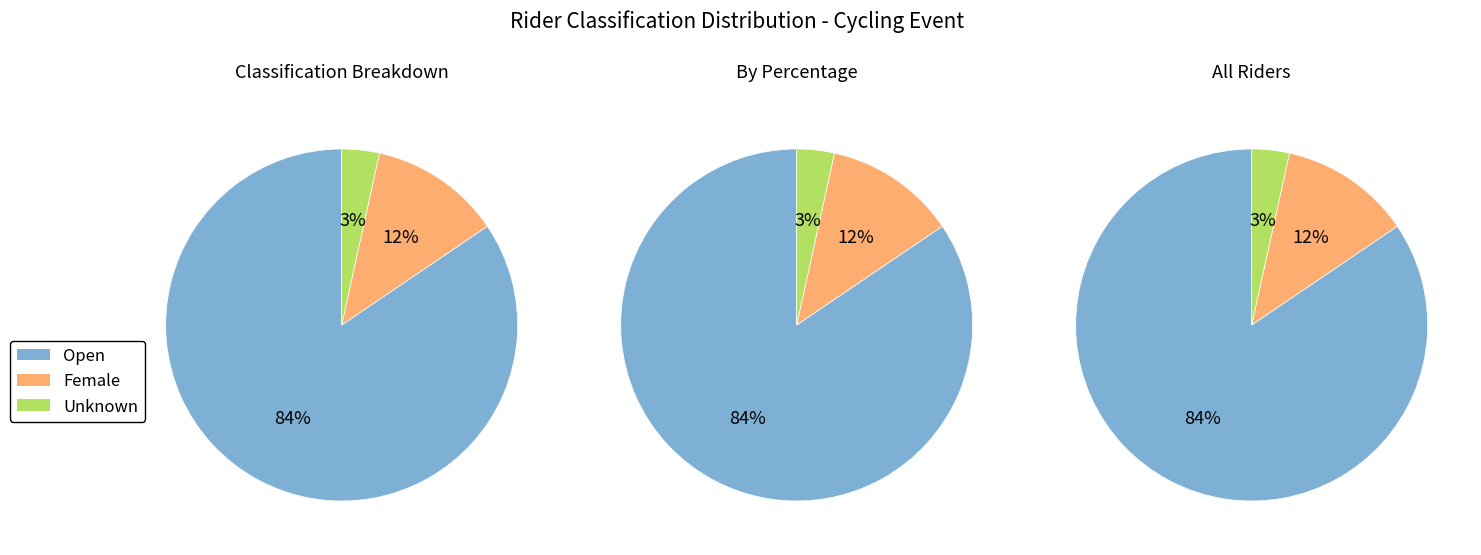

Does Open account for over 50% of the chart?

Yes